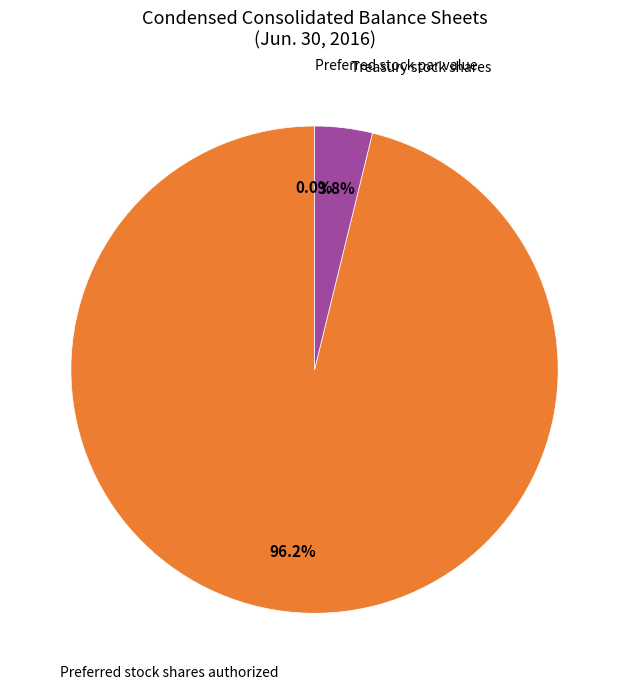

Is it true that Preferred stock par value is 10% of the pie?

False